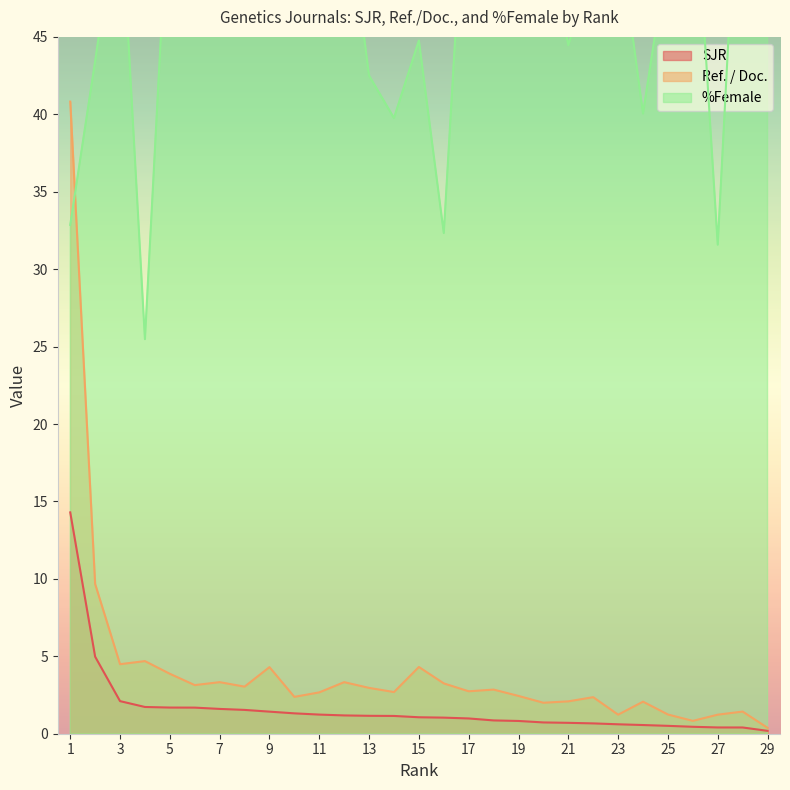

What is the value of the %Female point at the 12th from the left?

55.0